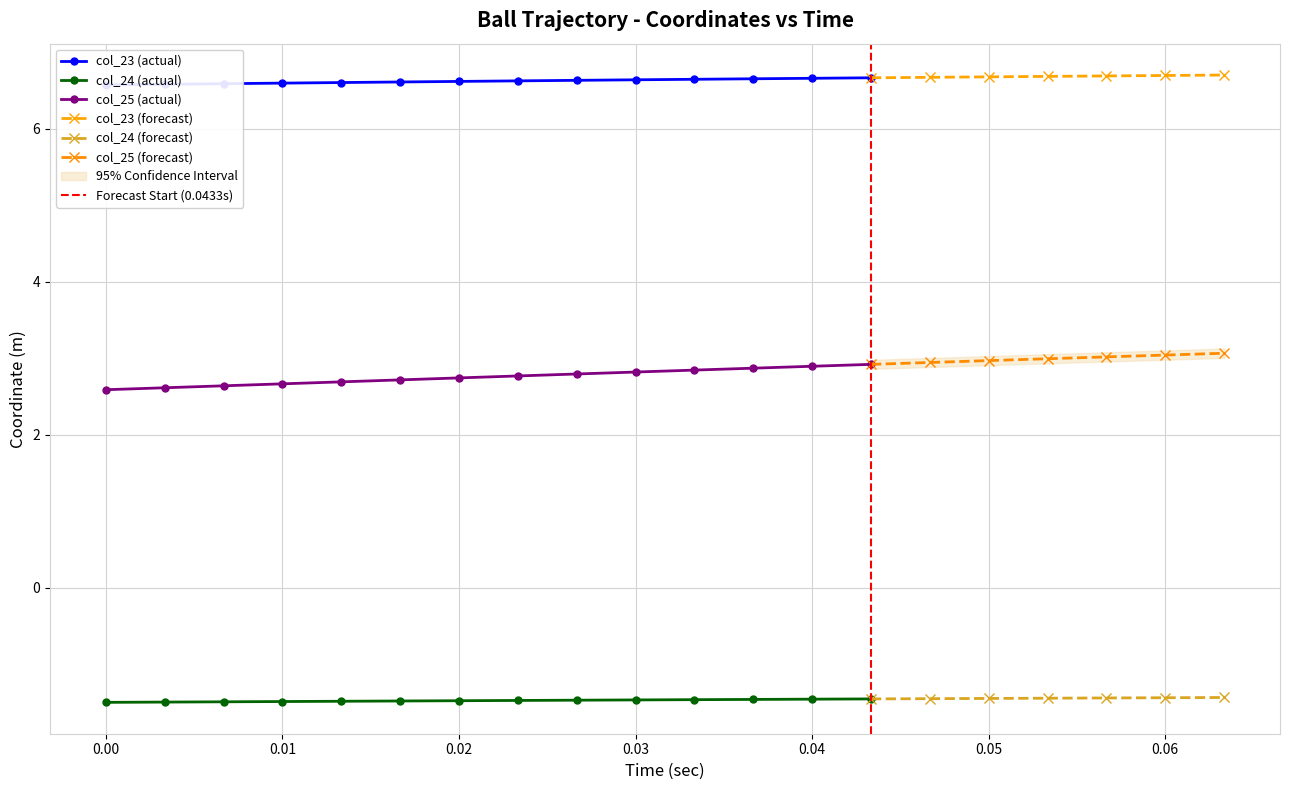

Reading right to left, list all the values displayed in this chart.

col_23: 6.7	6.7	6.7	6.7	6.7	6.7	6.7	6.7	6.7	6.6	6.6	6.6	6.6	6.6	6.6	6.6	6.6	6.6	6.6	6.6
col_24: -1.4	-1.4	-1.4	-1.4	-1.5	-1.5	-1.5	-1.5	-1.5	-1.5	-1.5	-1.5	-1.5	-1.5	-1.5	-1.5	-1.5	-1.5	-1.5	-1.5
col_25: 3.1	3.0	3.0	3.0	3.0	2.9	2.9	2.9	2.9	2.8	2.8	2.8	2.8	2.7	2.7	2.7	2.7	2.6	2.6	2.6